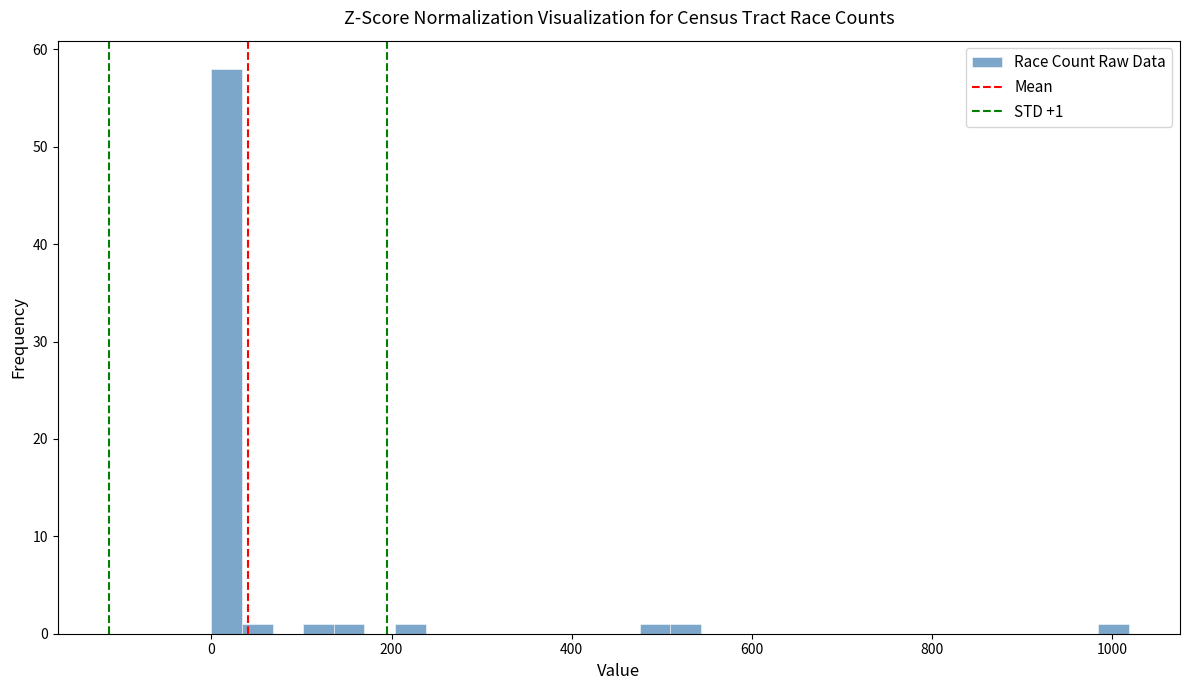

Read against the x-axis, roughly where is the centre of the tallest bar?

20